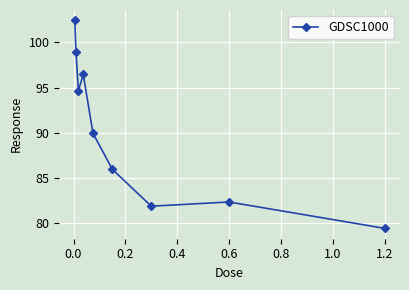

What is the average value?

90.2